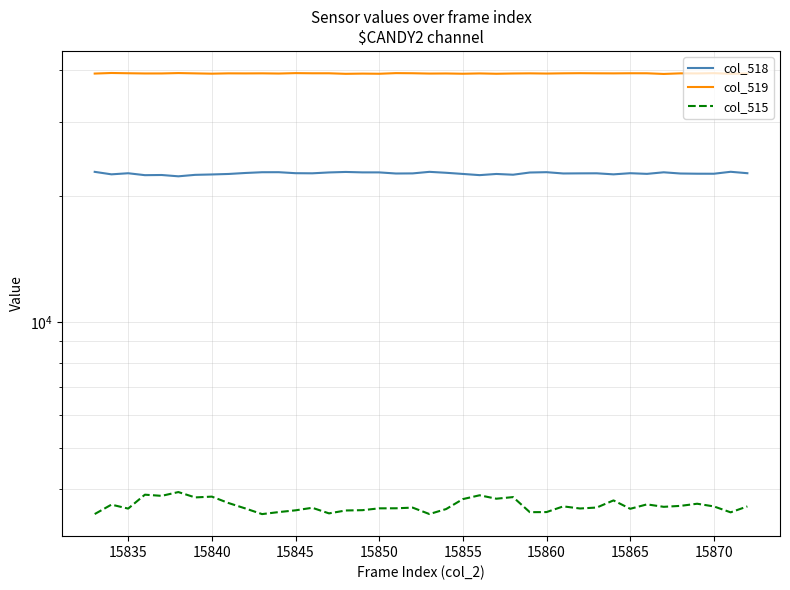

How many data points in col_518 are above 22657?

19